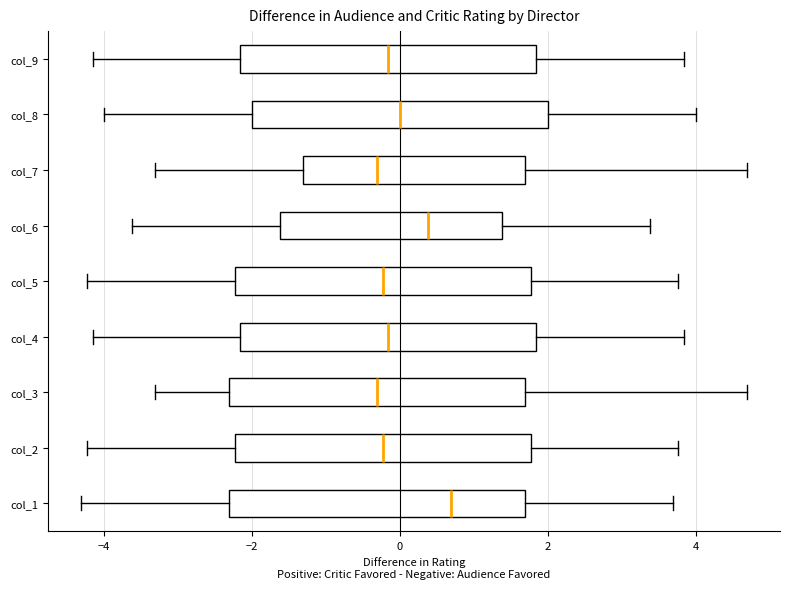

Where does the median line of the box for col_5 sit on the x-axis? The values are not printed on the chart, so give them approximately, as read against the axis.

-0.2